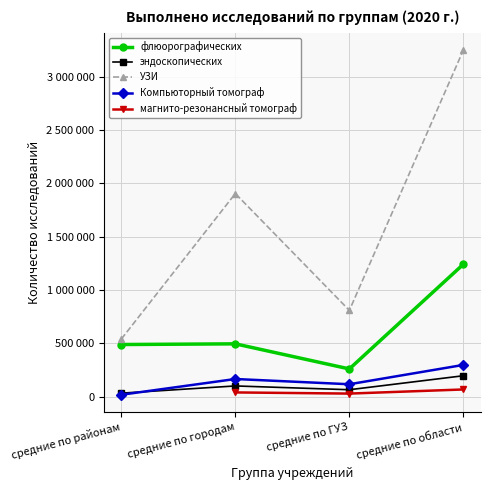

Does the chart have visible grid lines?

Yes